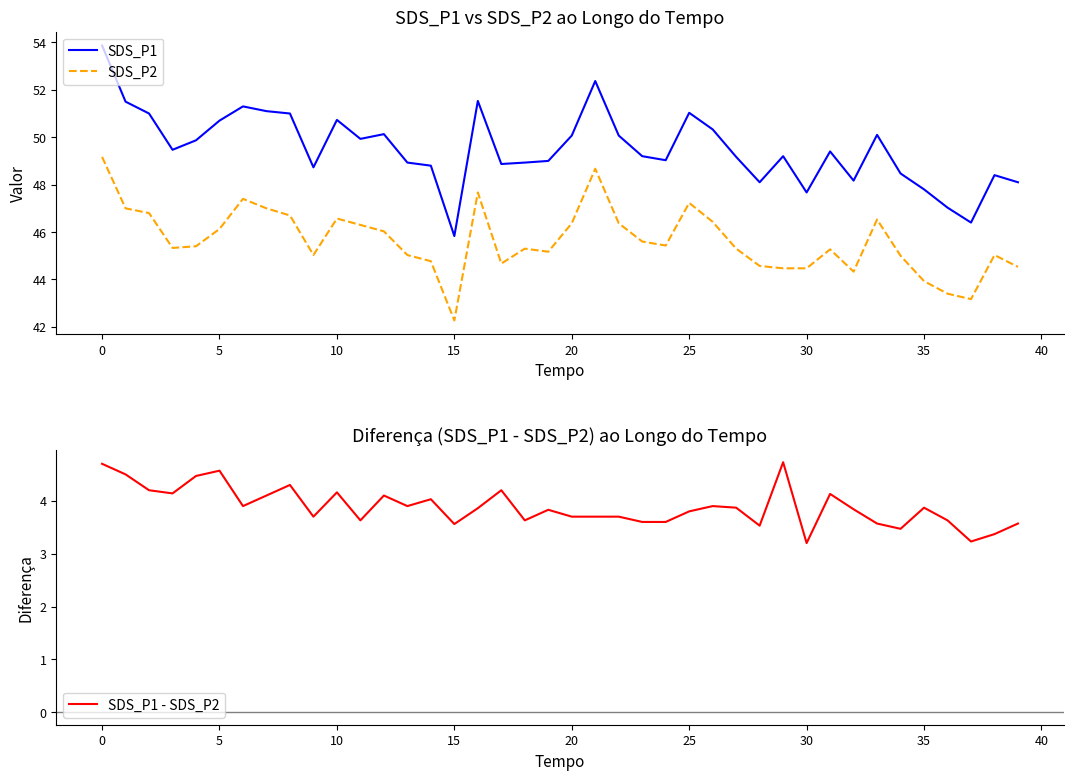

Which series has the largest total across all categories?

SDS_P1